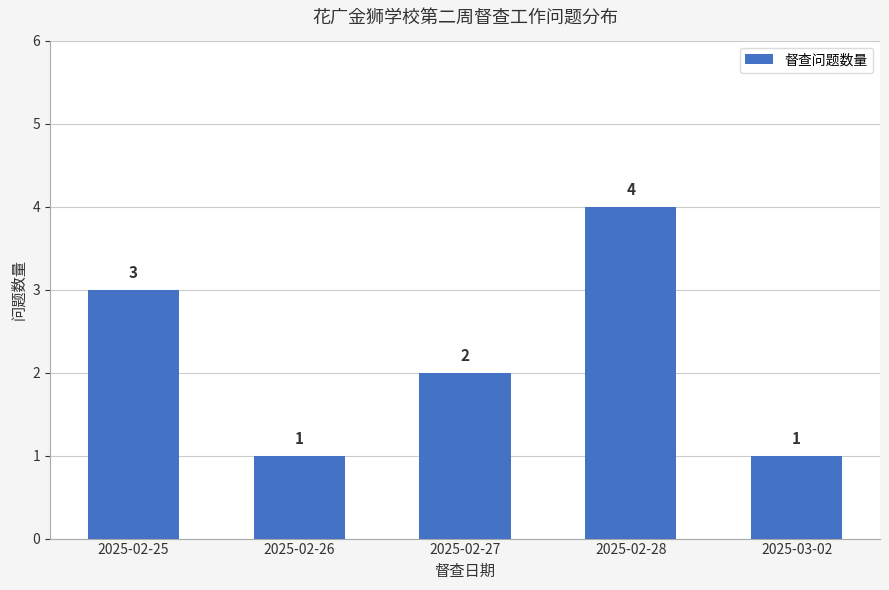

Count the number of data series in this chart.

1